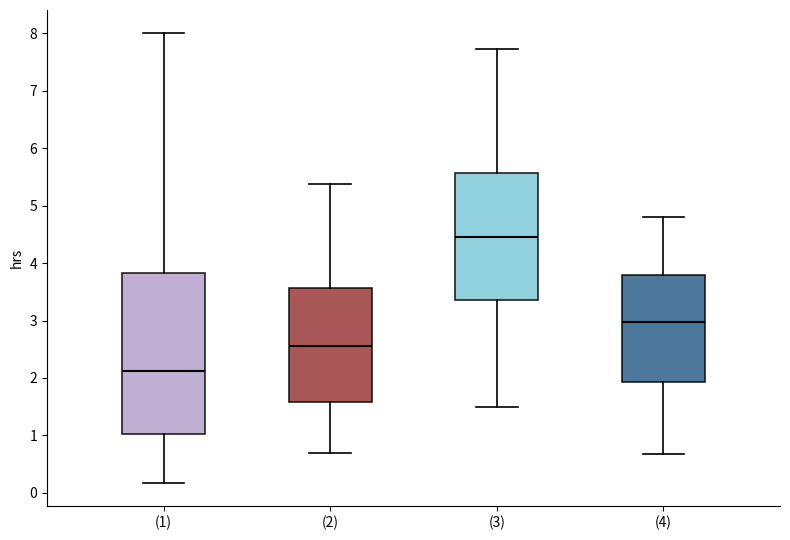

Reading left to right, transcribe this box plot: for each box, give where its median line is, the range the box spans, and where its two whiskers end, as read against the y-axis. The values are not printed on the chart, so give them approximately, as read against the axis.

(1): median 2.1, box 1.0 to 3.8, whiskers 0.2 to 8.0
(2): median 2.6, box 1.6 to 3.6, whiskers 0.7 to 5.4
(3): median 4.5, box 3.4 to 5.6, whiskers 1.5 to 7.7
(4): median 3.0, box 1.9 to 3.8, whiskers 0.7 to 4.8